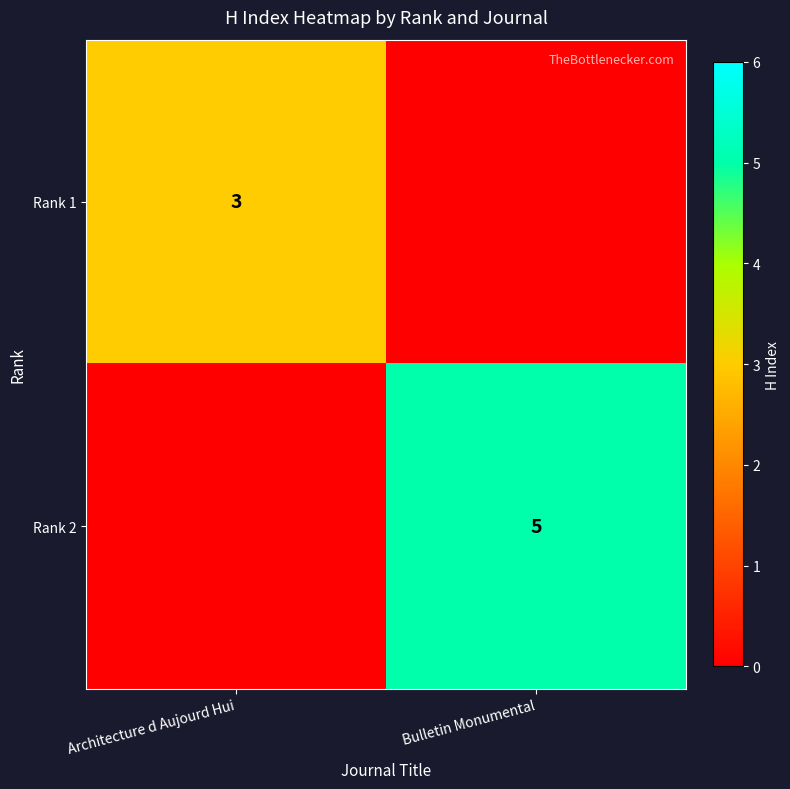

Is it true that Rank 1 equals 3 at Architecture d Aujourd Hui?

True